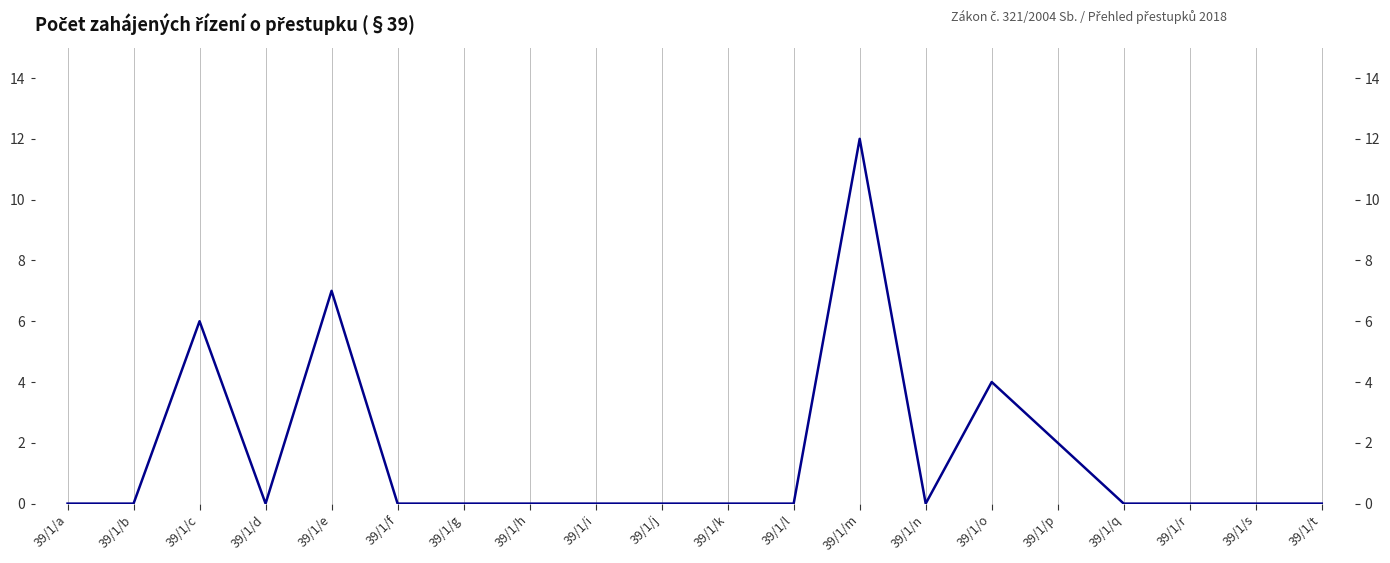

What is the maximum value shown in the chart?

12